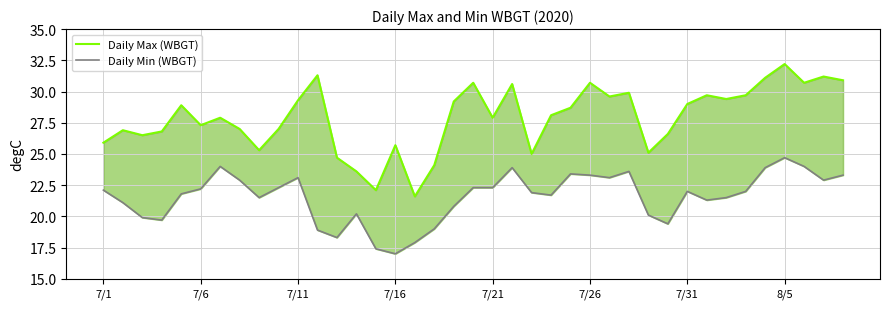

What is the greatest value displayed?

32.2